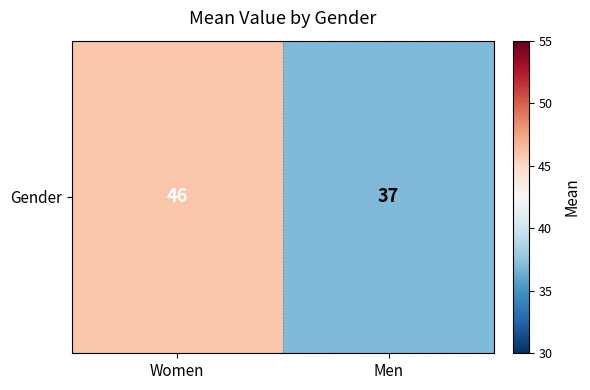

List the labels in order of value, smallest first.

Men, Women